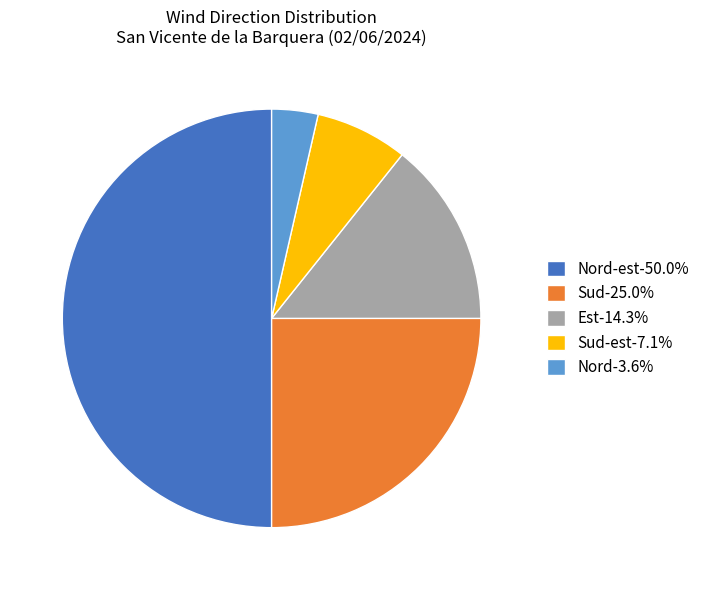

Does Sud-25.0% account for over 50% of the chart?

No